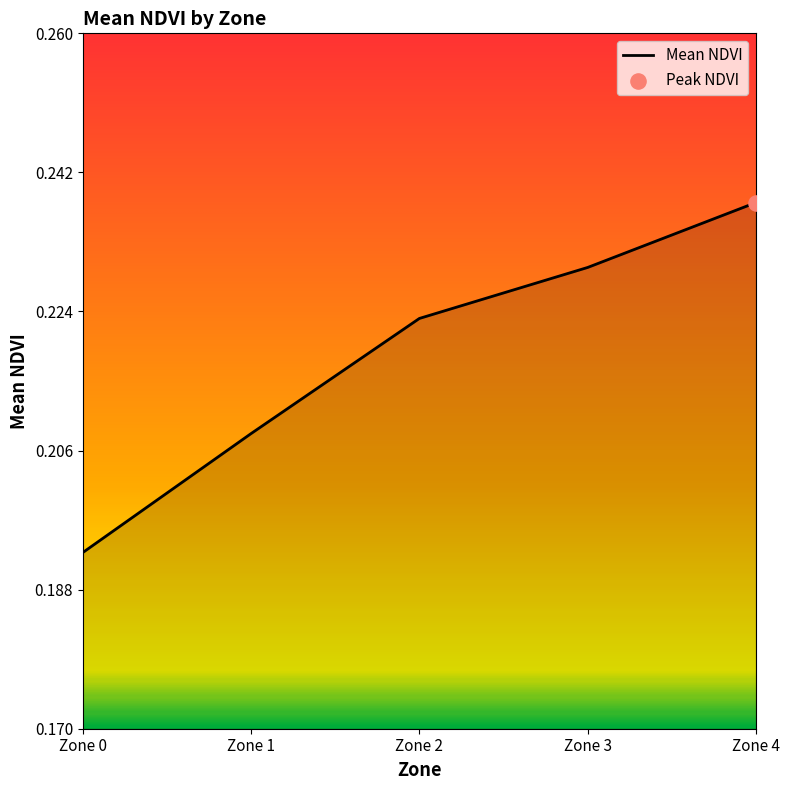

Between Zone 3 and Zone 2, which is larger?

Zone 3